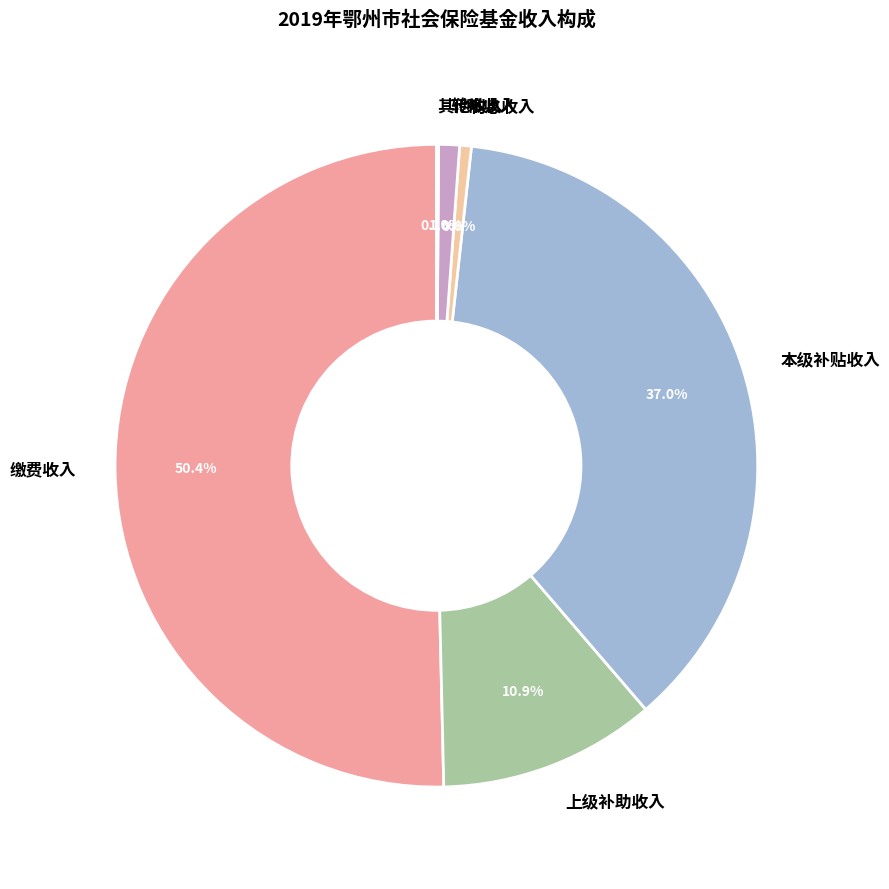

Which has a higher value, 本级补贴收入 or 上级补助收入?

本级补贴收入